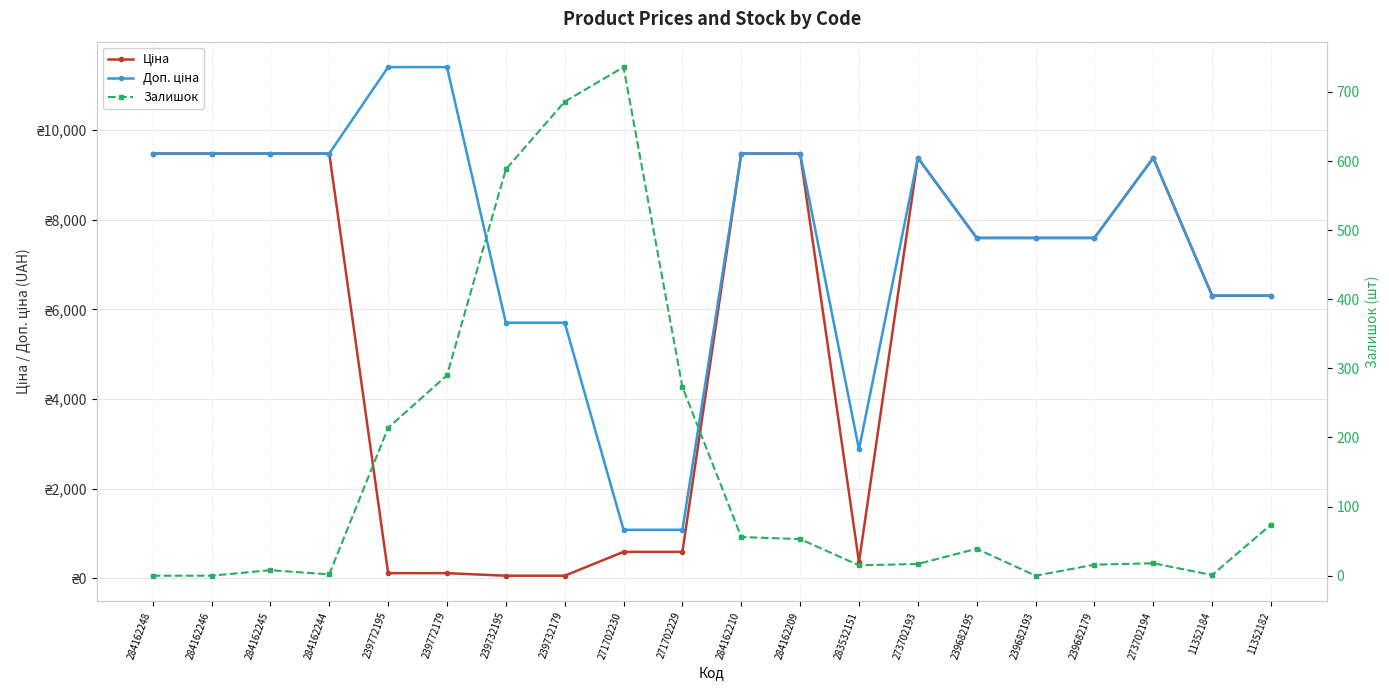

True or false: Доп. ціна has more than 0 interior local peaks.

True